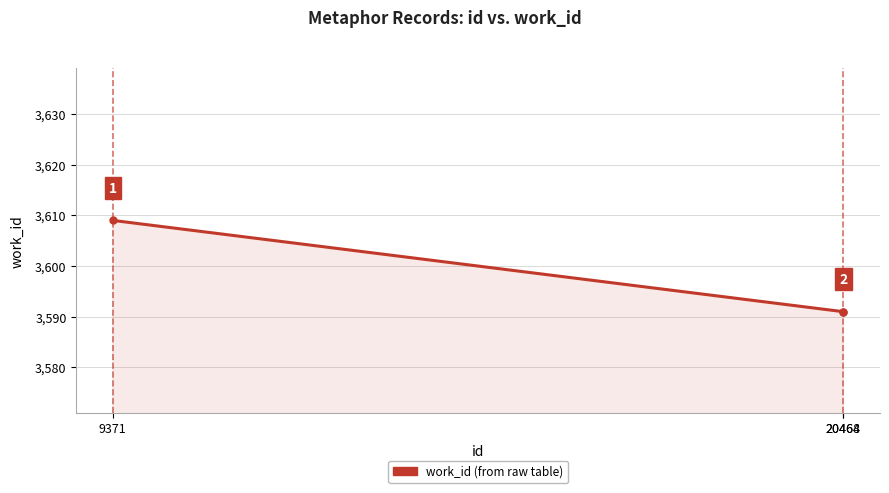

How many values are between 3591 and 3609?

3